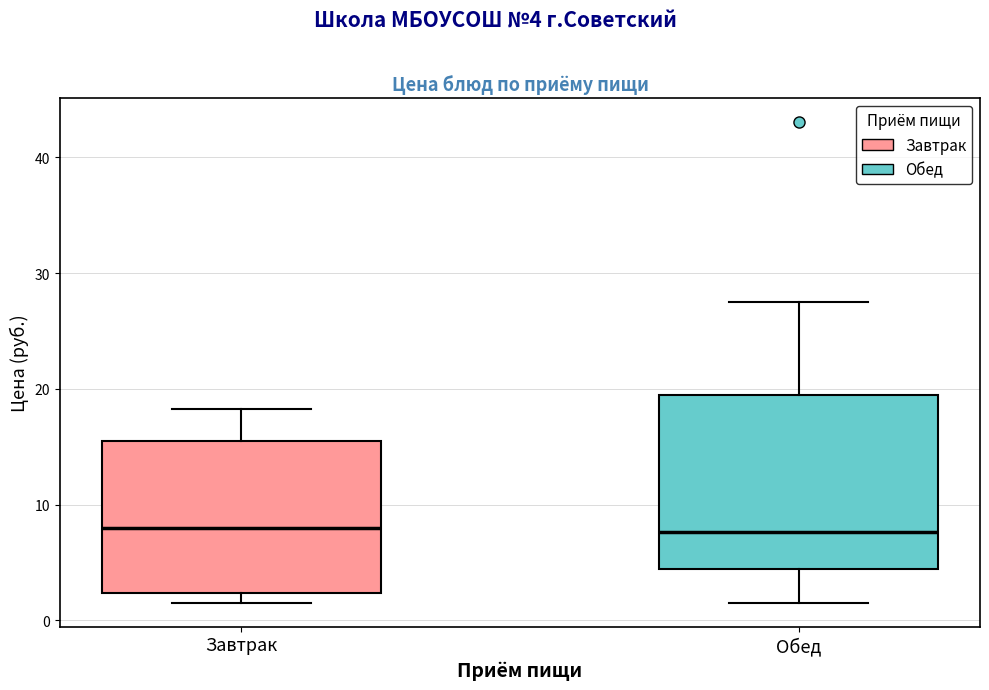

Reading left to right, transcribe this box plot: for each box, give where its median line is, the range the box spans, and where its two whiskers end, as read against the y-axis. The values are not printed on the chart, so give them approximately, as read against the axis.

Завтрак: median 8, box 2 to 15, whiskers 2 (just below the box's lower edge) to 18
Обед: median 8, box 4 to 19, whiskers 2 to 27